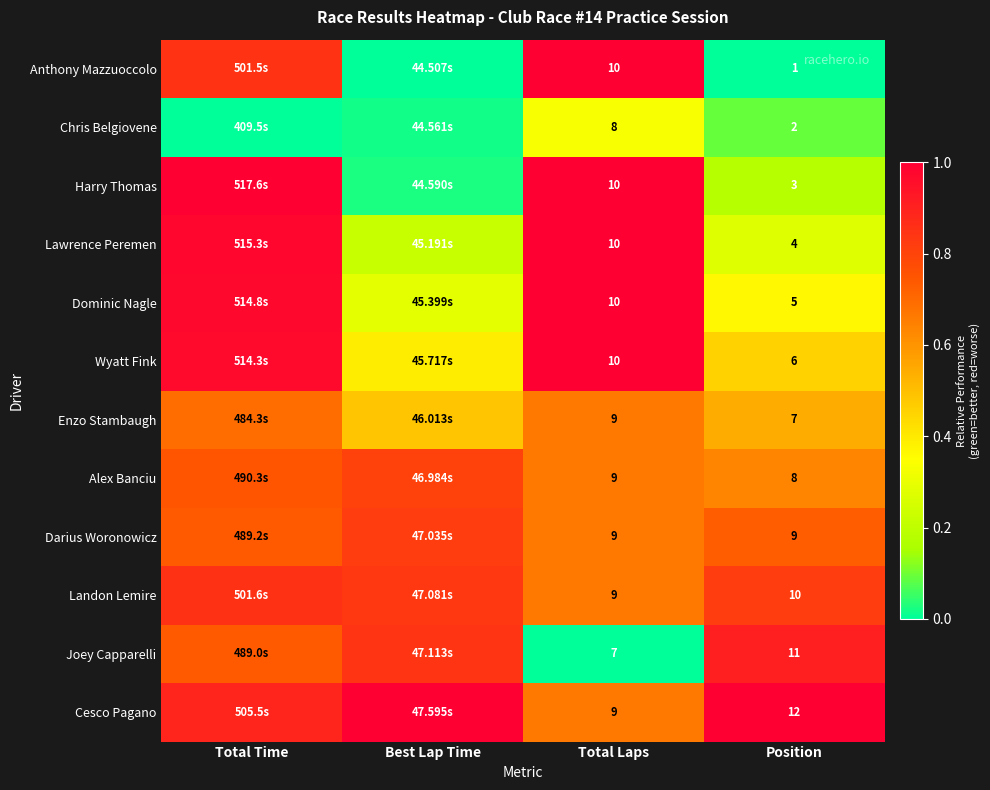

Is the value of Anthony Mazzuoccolo at Total Laps greater than the value of Darius Woronowicz at Position?

Yes